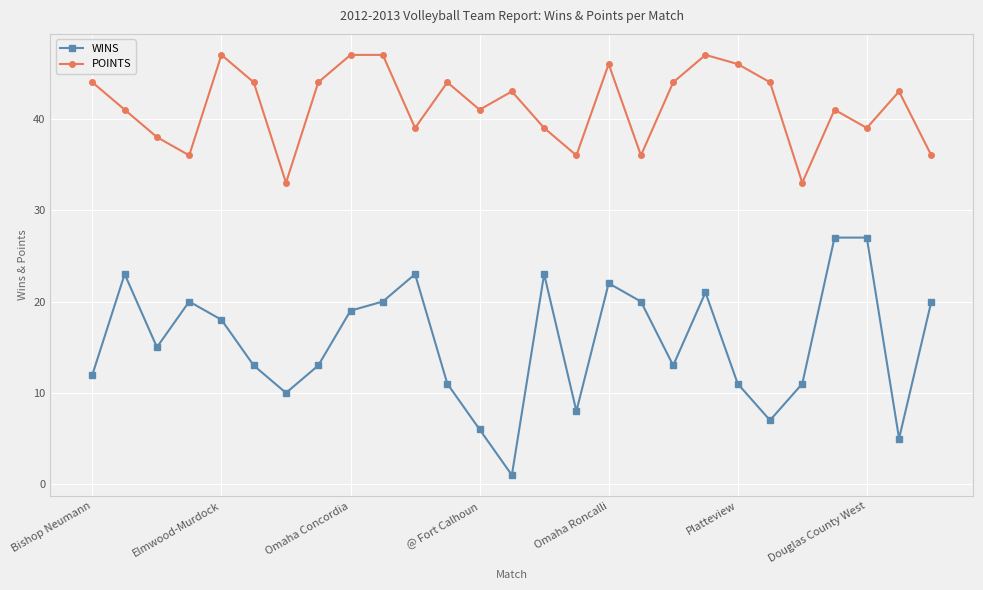

At how many categories does at least one series exceed 16?

27